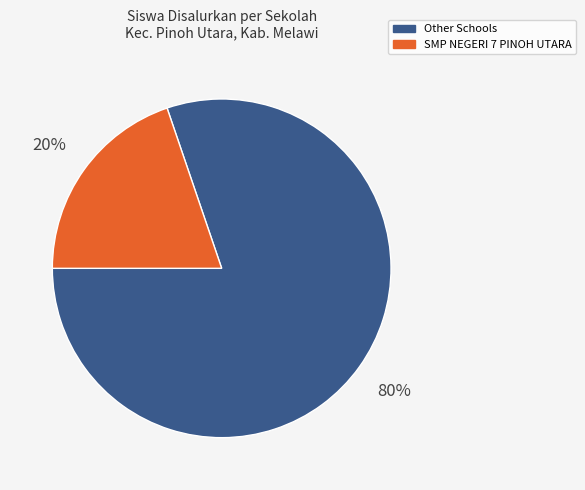

Do Other Schools and SMP NEGERI 7 PINOH UTARA together represent more than half of the pie?

Yes